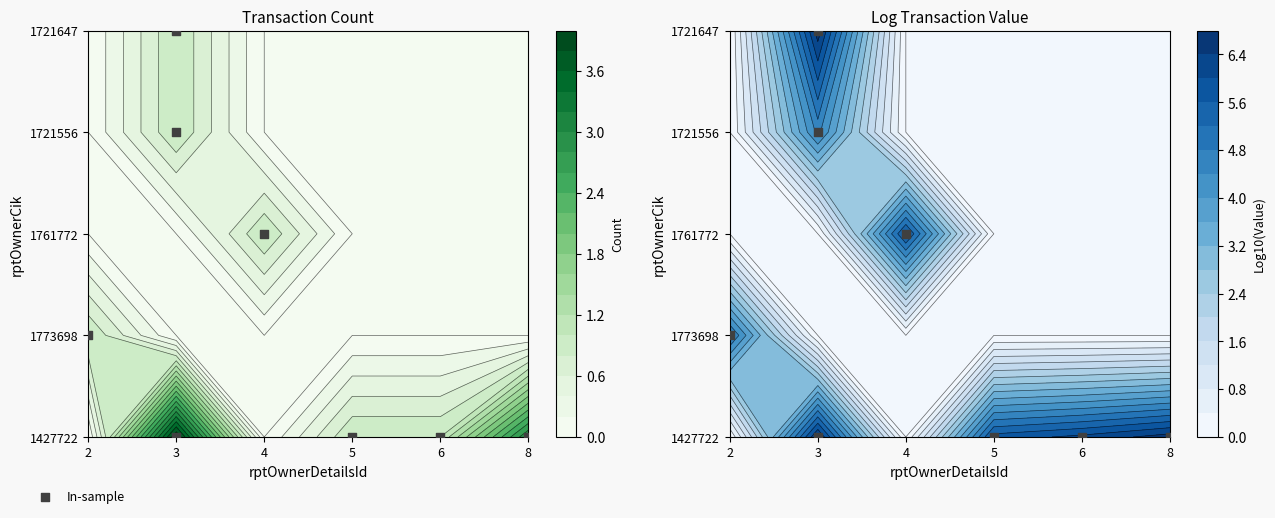

At which label does 1427722 reach its minimum?

5